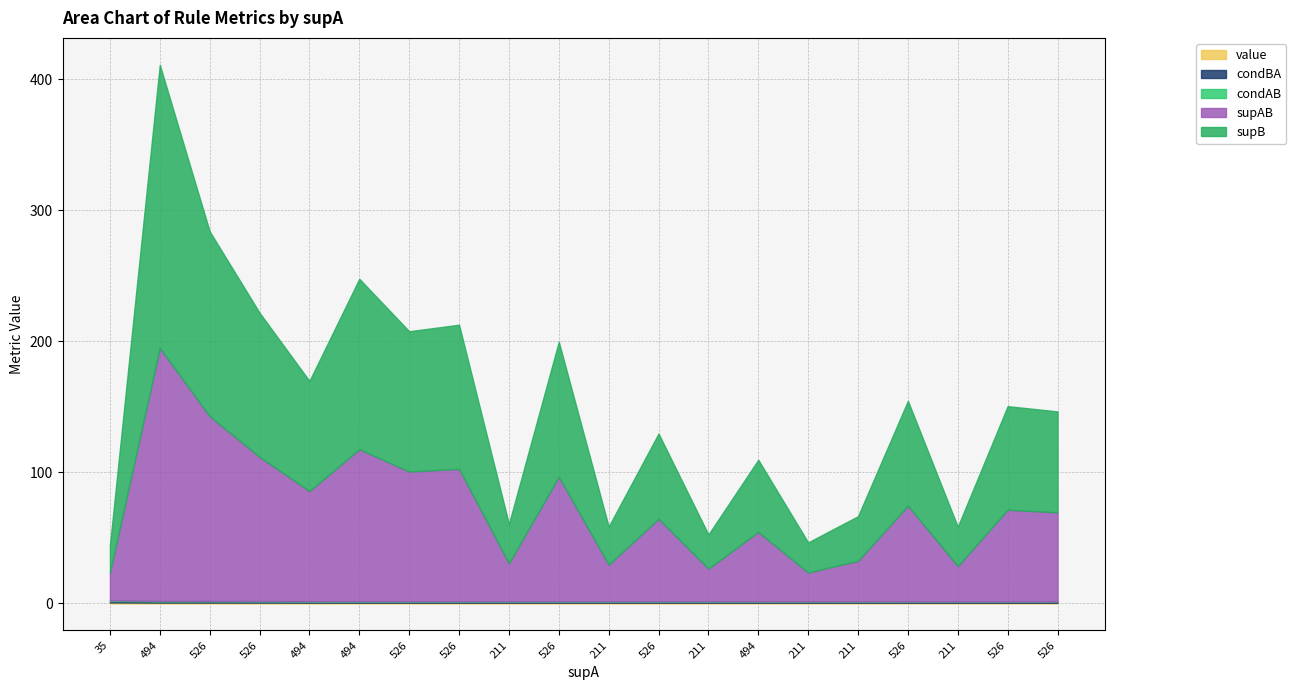

List the labels in order of value value, largest first.

35, 494, 526, 526, 494, 494, 526, 526, 211, 526, 211, 526, 211, 494, 211, 211, 526, 211, 526, 526